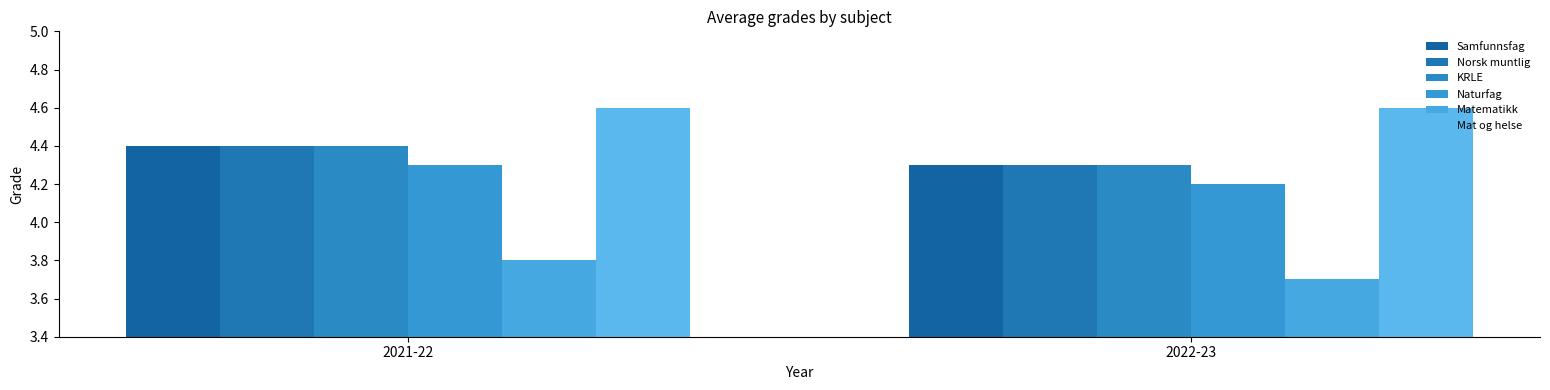

What is the average value of the Matematikk series?

3.8